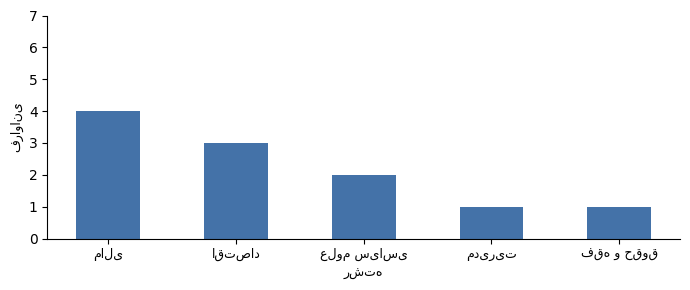

What is the greatest value displayed?

4